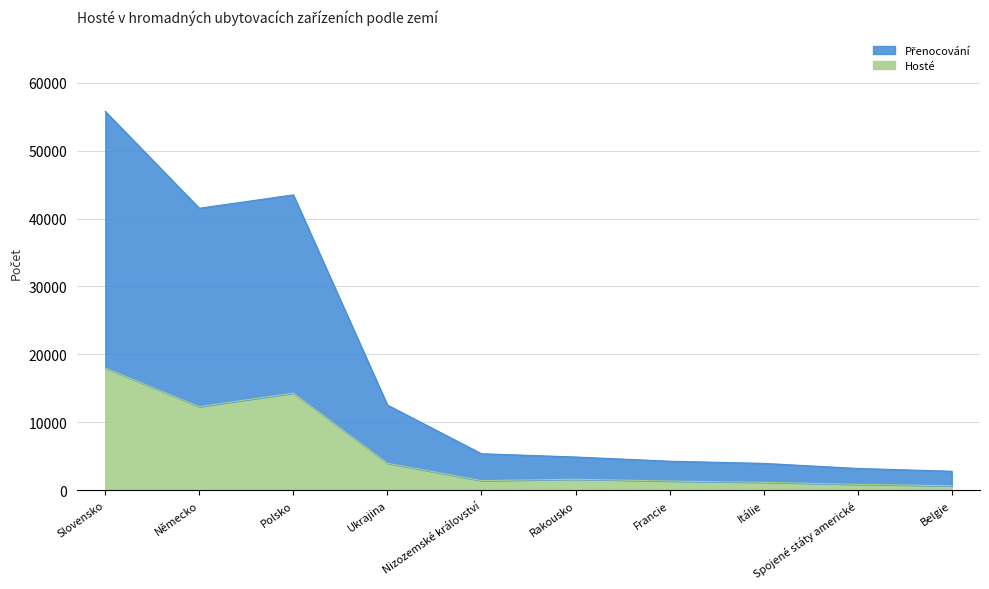

Reading right to left, what are all the values shown in this chart?

Hosté: Belgie=657	Spojené státy americké=857	Itálie=1159	Francie=1343	Rakousko=1613	Nizozemské království=1407	Ukrajina=3971	Polsko=14299	Německo=12304	Slovensko=17994
Přenocování: Belgie=2790	Spojené státy americké=3200	Itálie=3948	Francie=4268	Rakousko=4888	Nizozemské království=5370	Ukrajina=12537	Polsko=43487	Německo=41524	Slovensko=55784